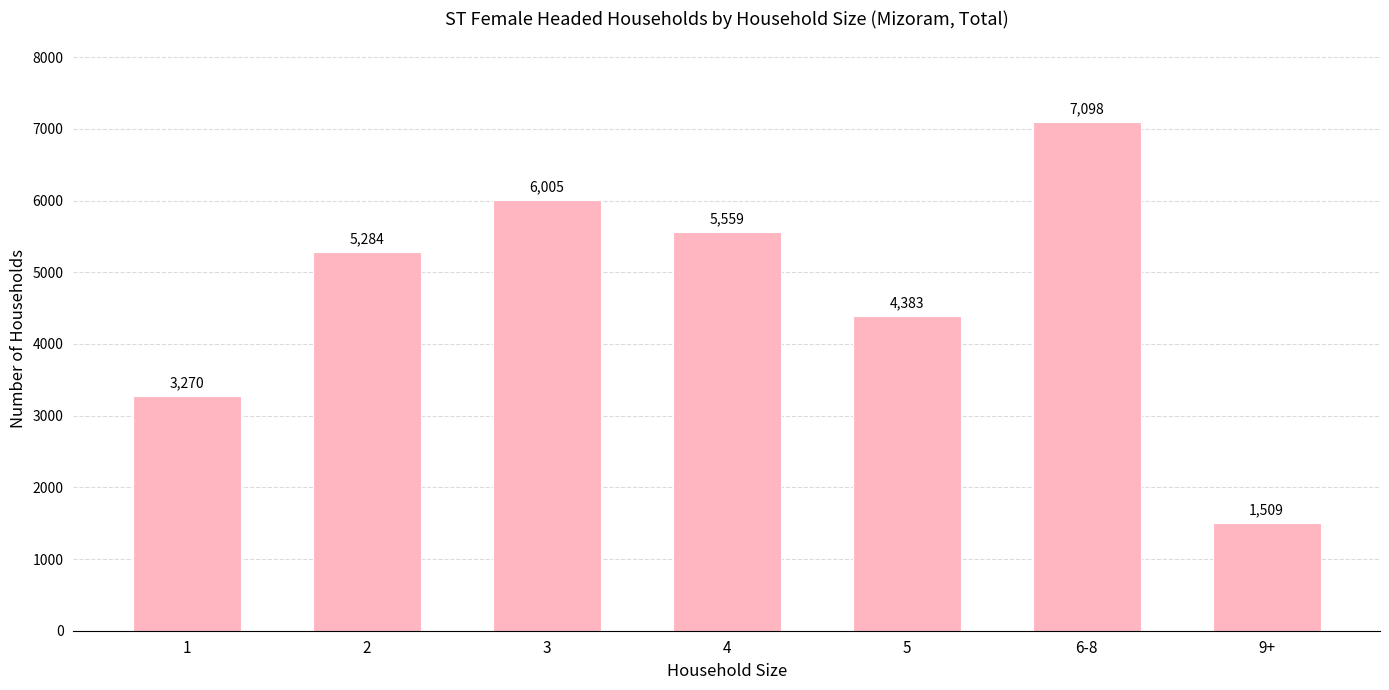

How many data points are less than 5284?

3